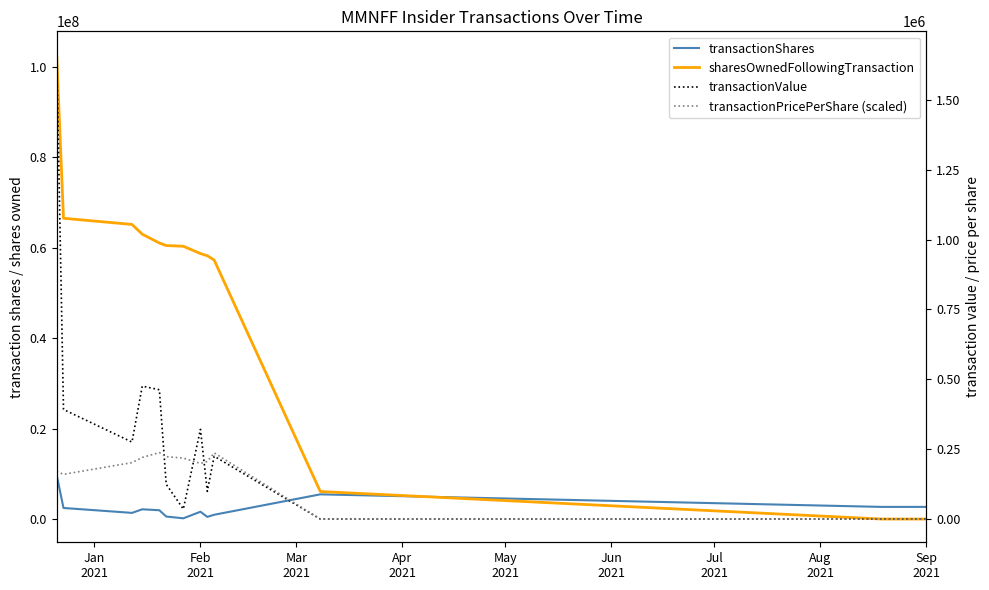

At which category is the sum across all series the highest?

Jan
2021